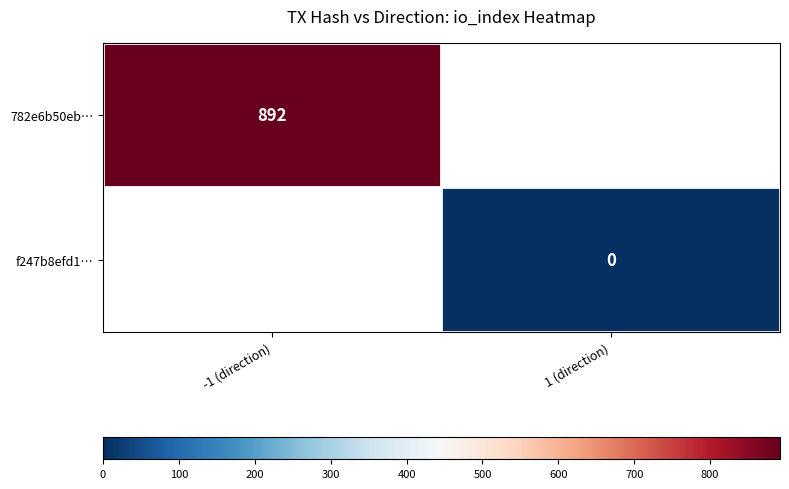

The value of 782e6b50eb… at -1 (direction) is 892. True or false?

True